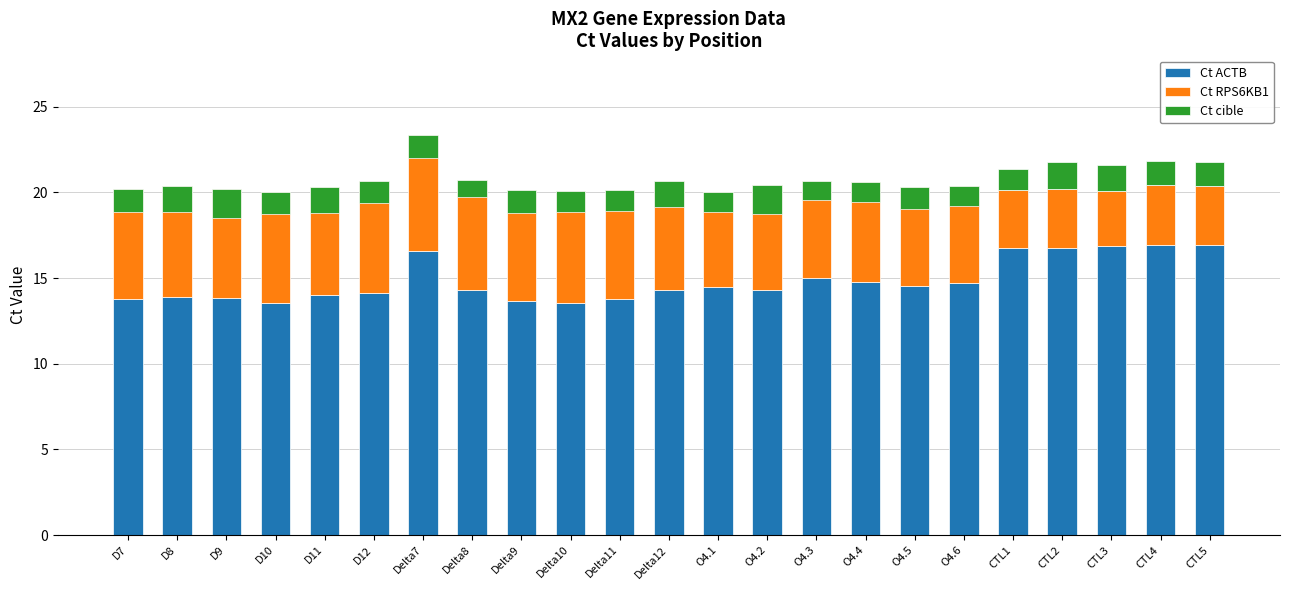

Are the bars horizontal?

No